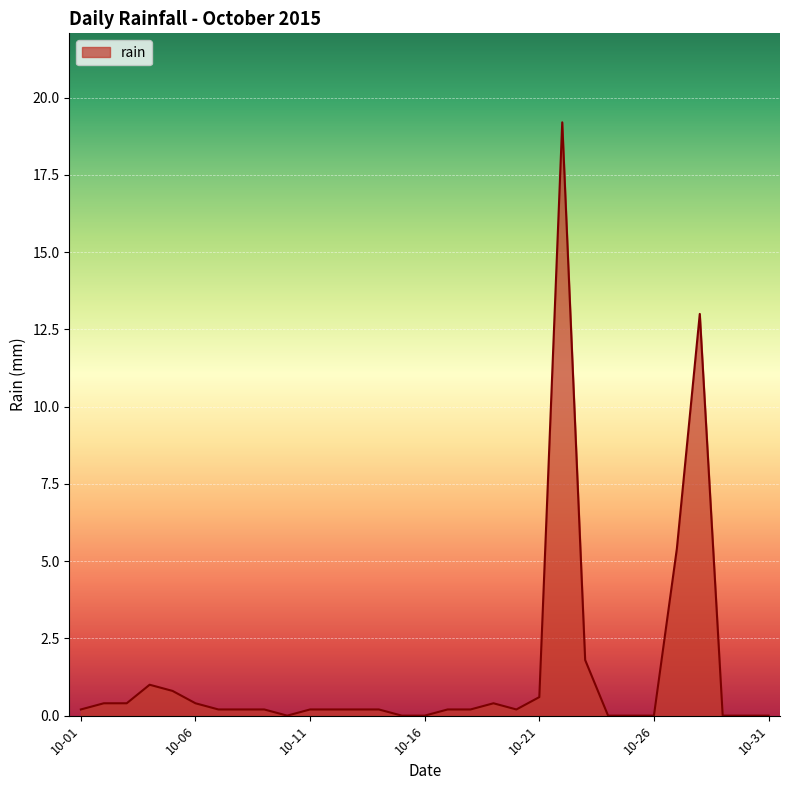

What is the maximum value shown in the chart?

19.2